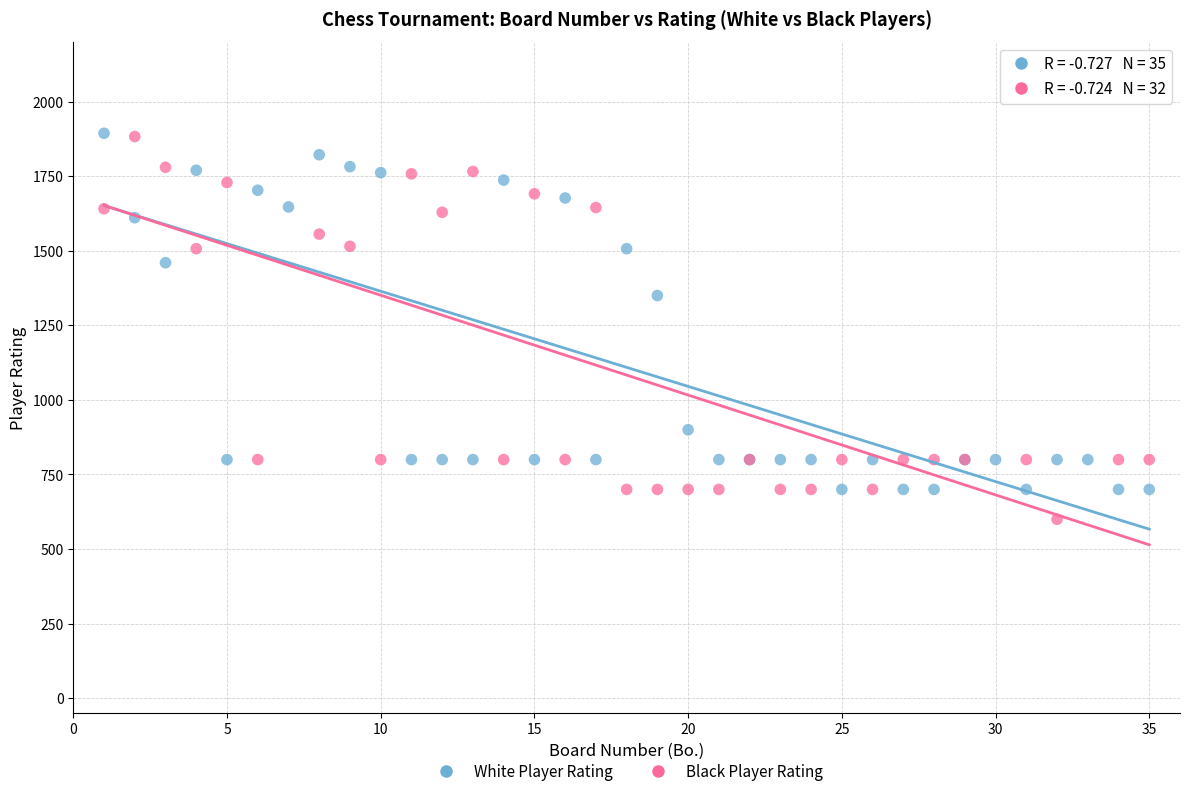

Which series reaches the minimum Y coordinate?

Black Player Rating